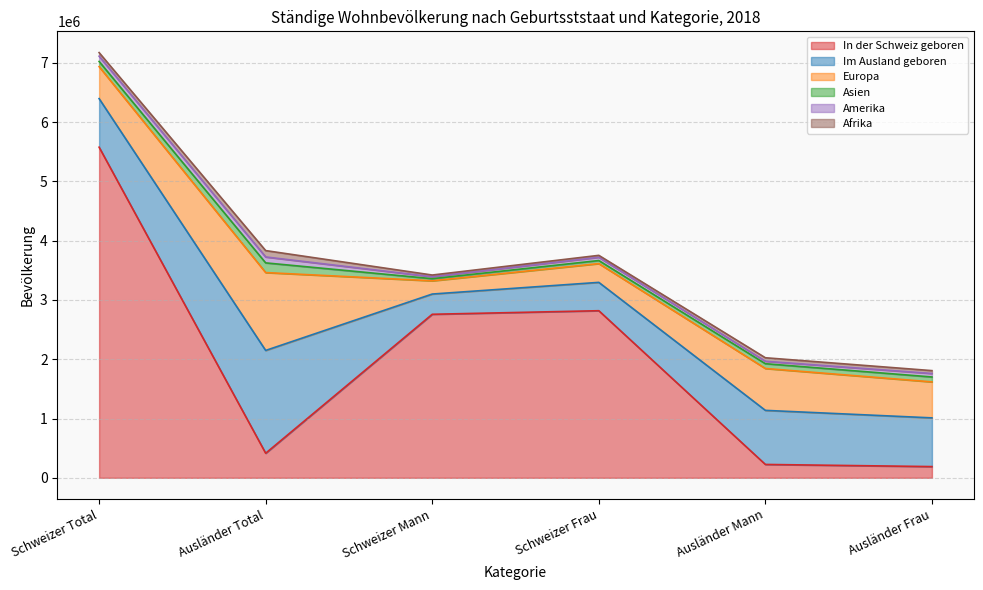

Reading left to right, what are all the values shown in this chart?

In der Schweiz geboren: Schweizer Total=5576776	Ausländer Total=414335	Schweizer Mann=2758305	Schweizer Frau=2818471	Ausländer Mann=225344	Ausländer Frau=188991
Im Ausland geboren: Schweizer Total=819476	Ausländer Total=1733940	Schweizer Mann=341317	Schweizer Frau=478159	Ausländer Mann=912155	Ausländer Frau=821785
Europa: Schweizer Total=539664	Ausländer Total=1313542	Schweizer Mann=223073	Schweizer Frau=316591	Ausländer Mann=706394	Ausländer Frau=607148
Asien: Schweizer Total=87351	Ausländer Total=163511	Schweizer Mann=35744	Schweizer Frau=51607	Ausländer Mann=80707	Ausländer Frau=82804
Amerika: Schweizer Total=88603	Ausländer Total=99749	Schweizer Mann=33329	Schweizer Frau=55274	Ausländer Mann=41200	Ausländer Frau=58549
Afrika: Schweizer Total=60677	Ausländer Total=107448	Schweizer Mann=28515	Schweizer Frau=32162	Ausländer Mann=58990	Ausländer Frau=48458